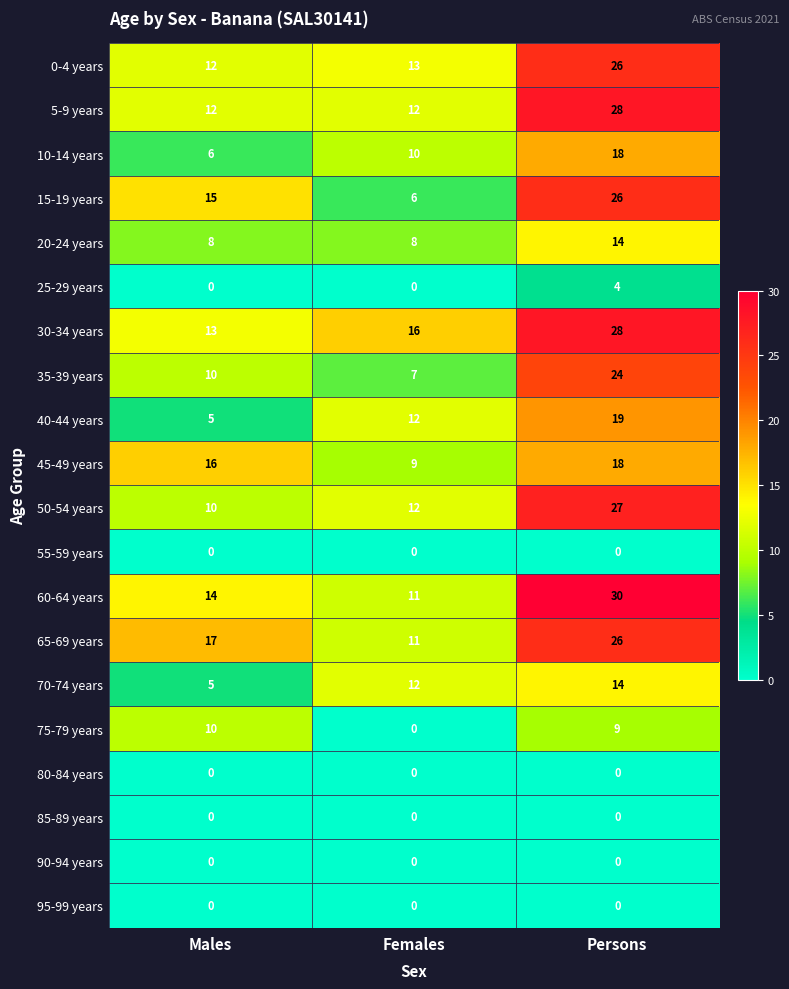

True or false: 90-94 years has a value of 0 at Persons.

True